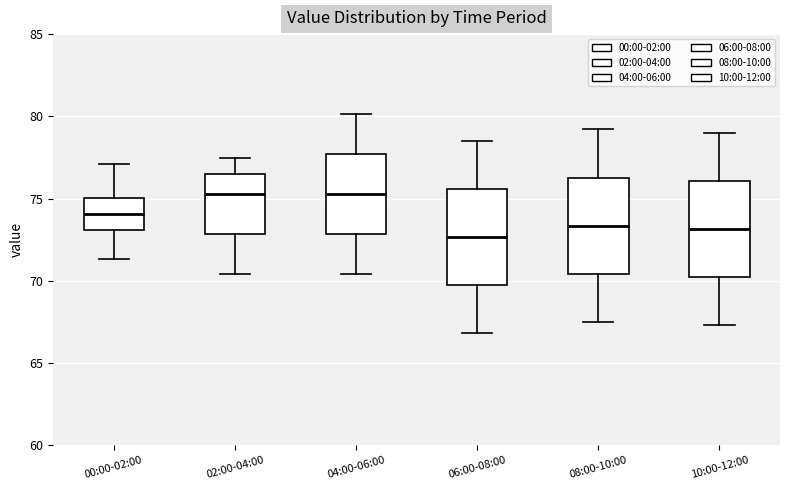

Reading left to right, read every box against the y-axis: the position of its median line, the range the box covers, and the ends of its whiskers. The values are not printed on the chart, so give them approximately, as read against the axis.

00:00-02:00: median 74.0, box 73.0 to 75.0, whiskers 71.5 to 77.0
02:00-04:00: median 75.5, box 73.0 to 76.5, whiskers 70.5 to 77.5
04:00-06:00: median 75.5, box 73.0 to 77.5, whiskers 70.5 to 80.0
06:00-08:00: median 72.5, box 69.5 to 75.5, whiskers 67.0 to 78.5
08:00-10:00: median 73.5, box 70.5 to 76.5, whiskers 67.5 to 79.0
10:00-12:00: median 73.0, box 70.0 to 76.0, whiskers 67.5 to 79.0